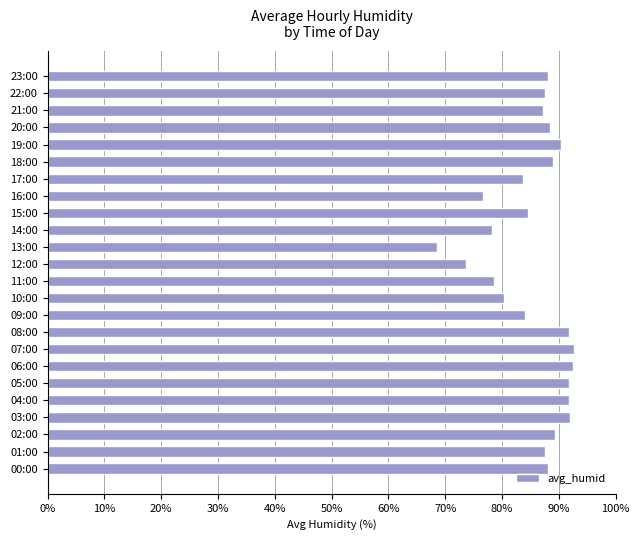

What is the average value?

85.7